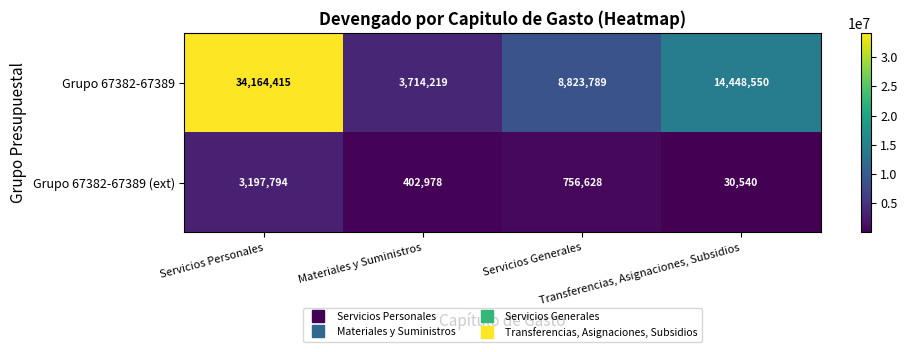

What is the minimum value for Grupo 67382-67389?

3714219